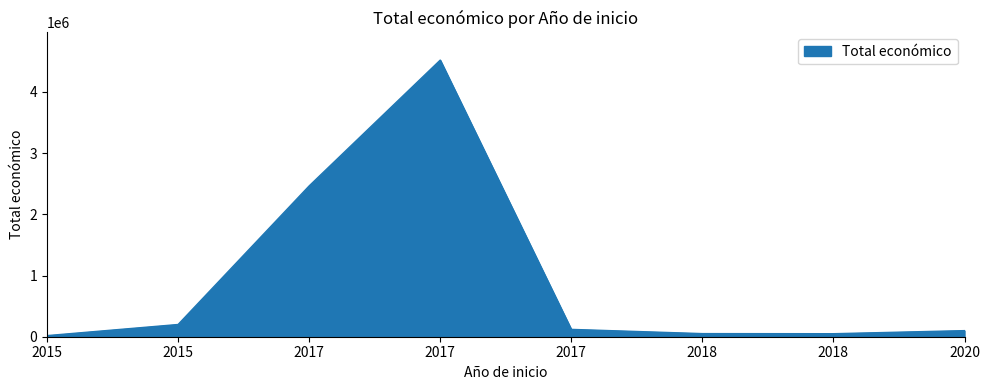

List the labels in order of value, largest first.

2017, 2017, 2015, 2017, 2020, 2018, 2018, 2015